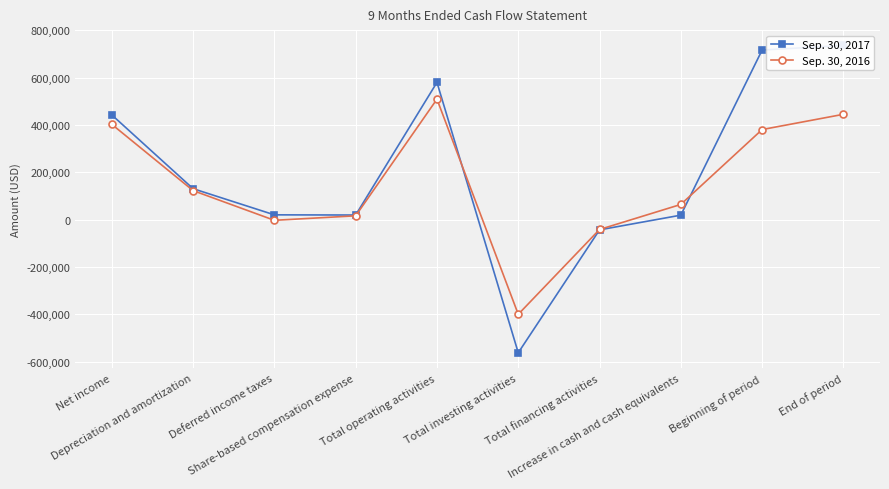

Where is the first local maximum for Sep. 30, 2017?

Total operating activities